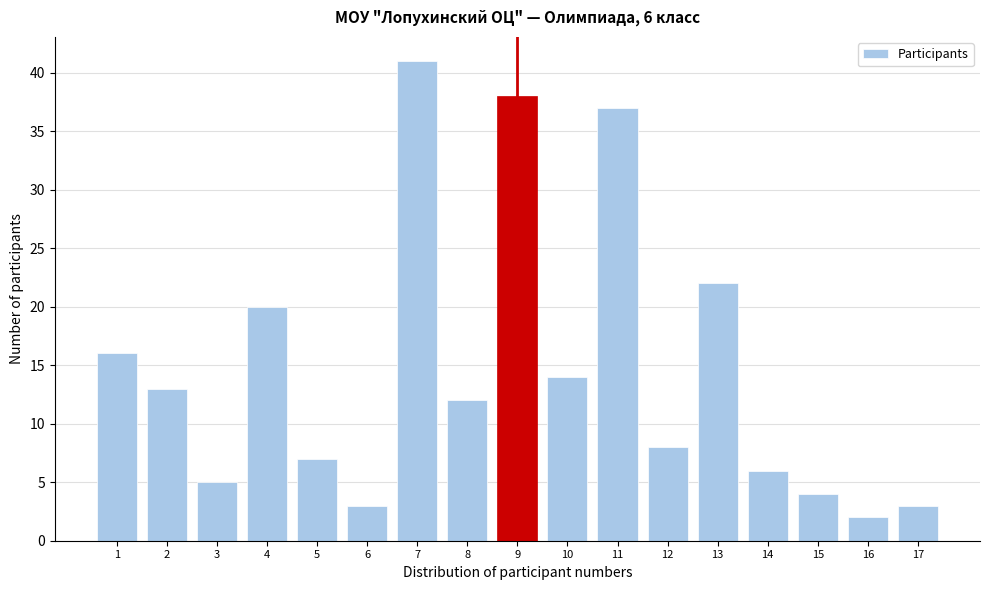

Which range on the x-axis has the tallest bar?

6.5 to 7.5